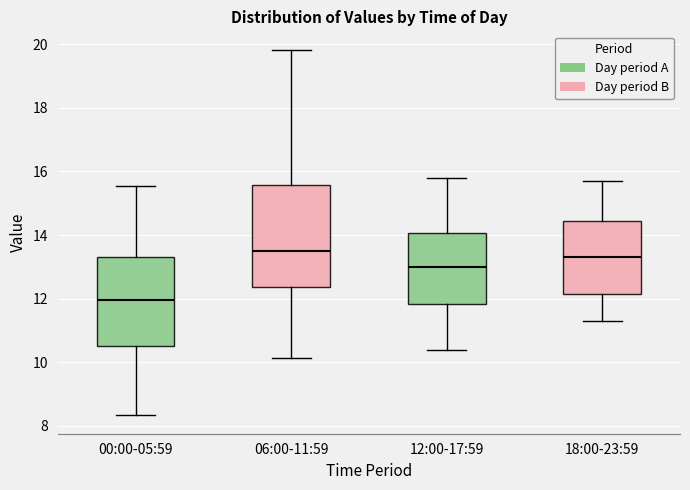

Which box is the tallest, from its lower edge to its upper edge?

06:00-11:59